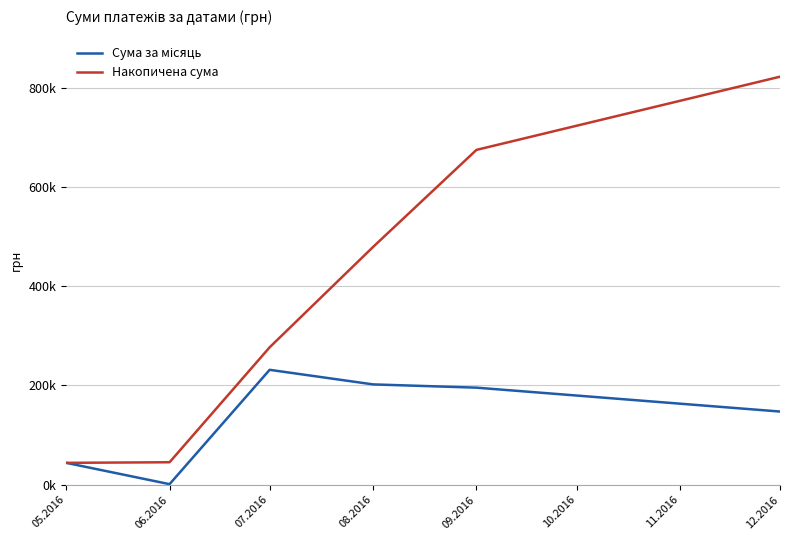

Is this an area chart (filled region under the line)?

No